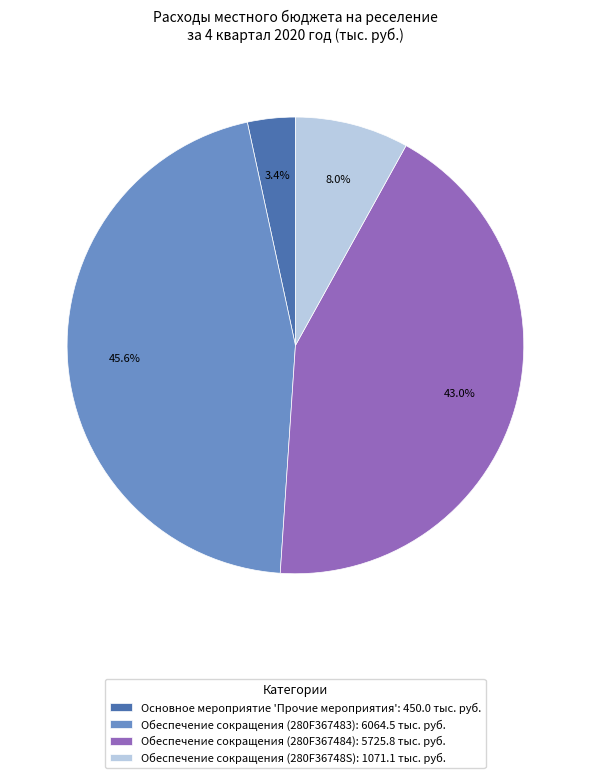

Which category has the biggest portion of the pie?

Обеспечение сокращения (280F367483)